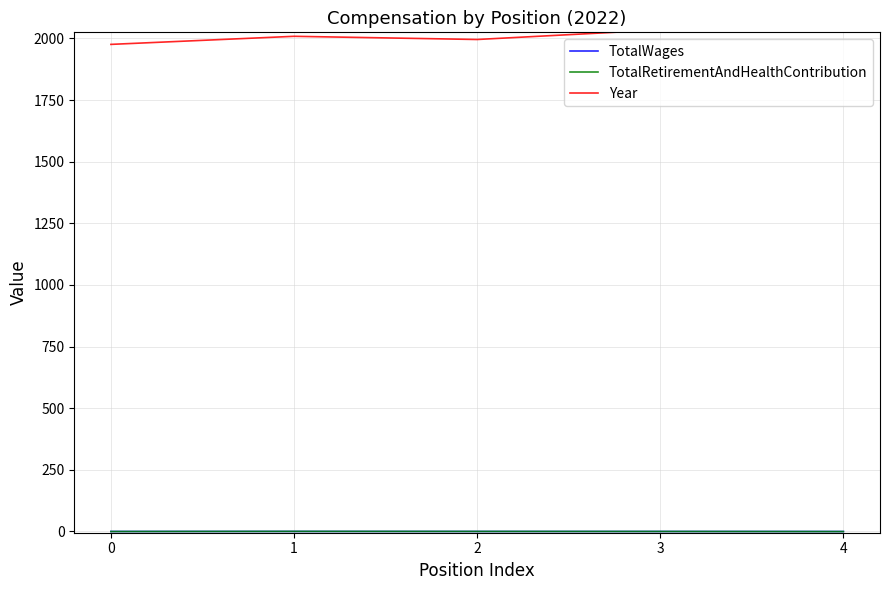

What is the difference between the Year values at 0 and 3?

58.9